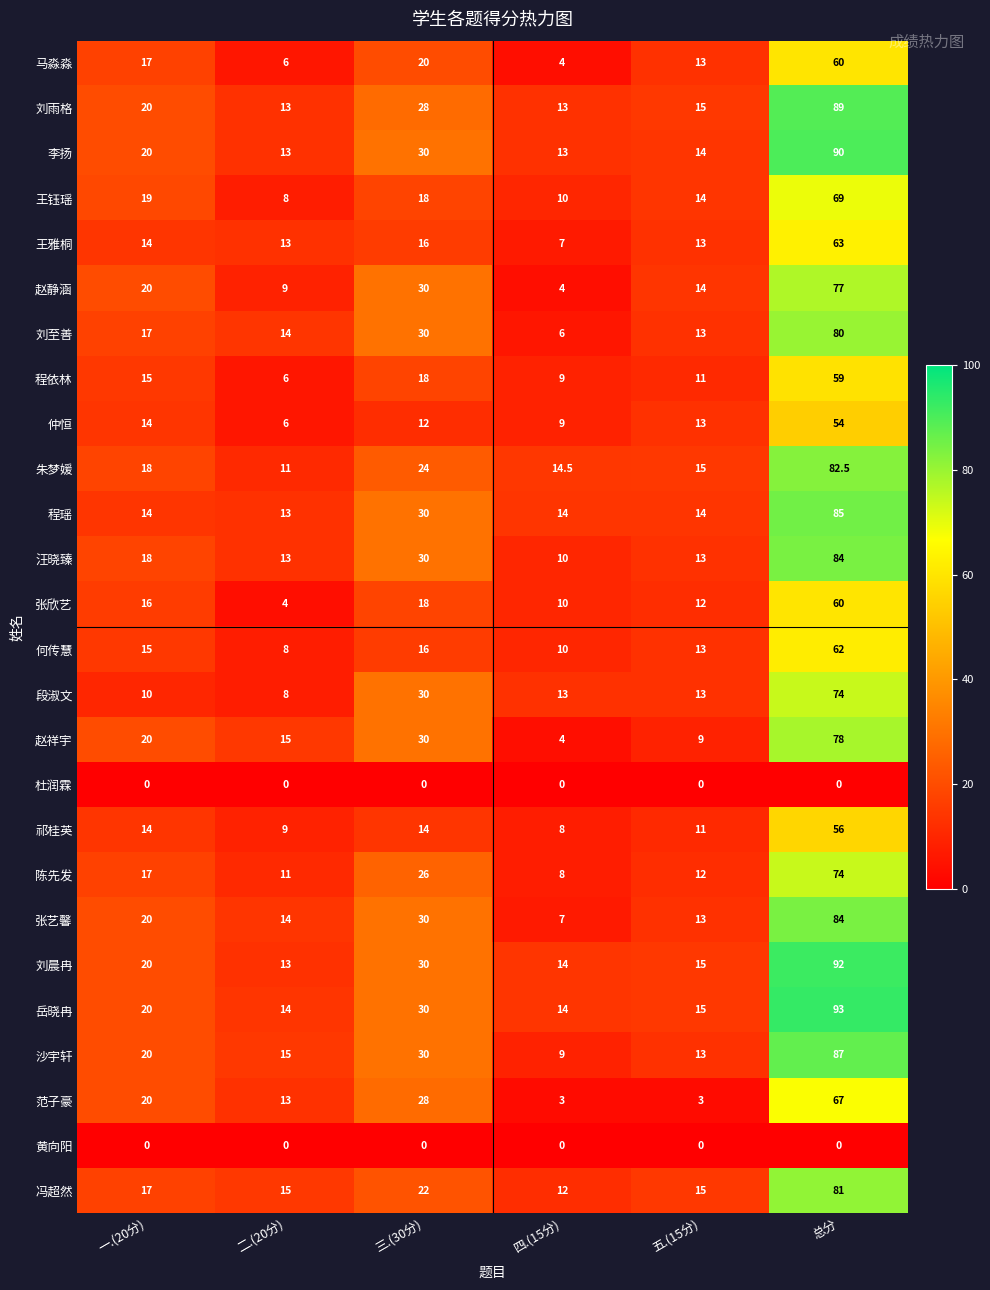

How many data points does each series have?

6